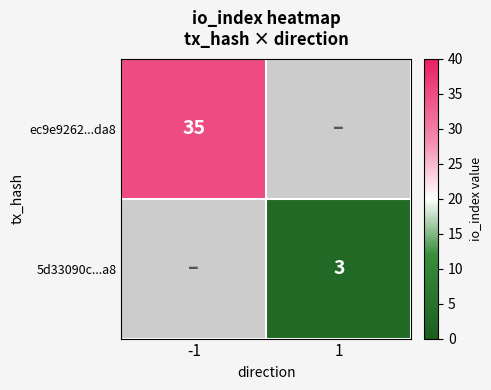

Which series changed the most between direction and io_index?

ec9e9262b3a4a2c79464a8e239669abe5530da8